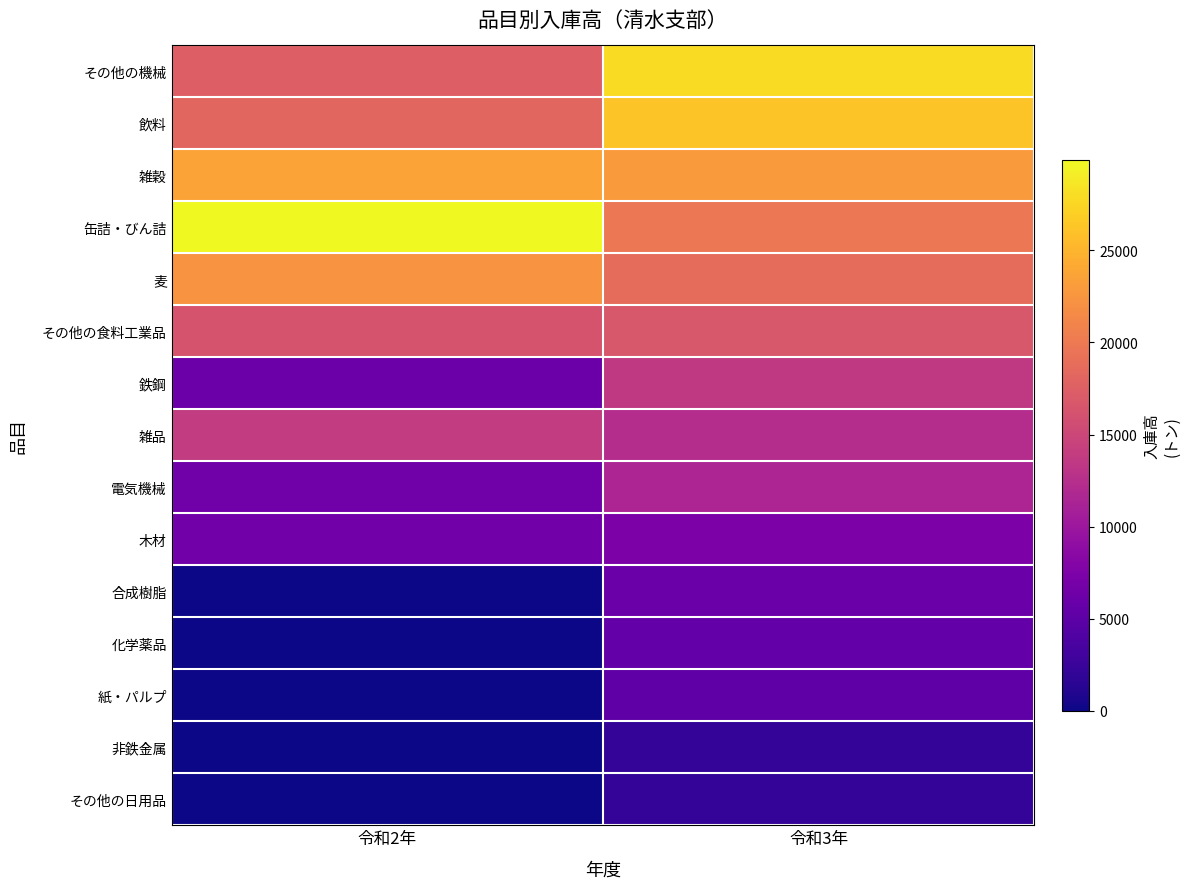

What is the difference between the highest and lowest values at 令和2年?

29909